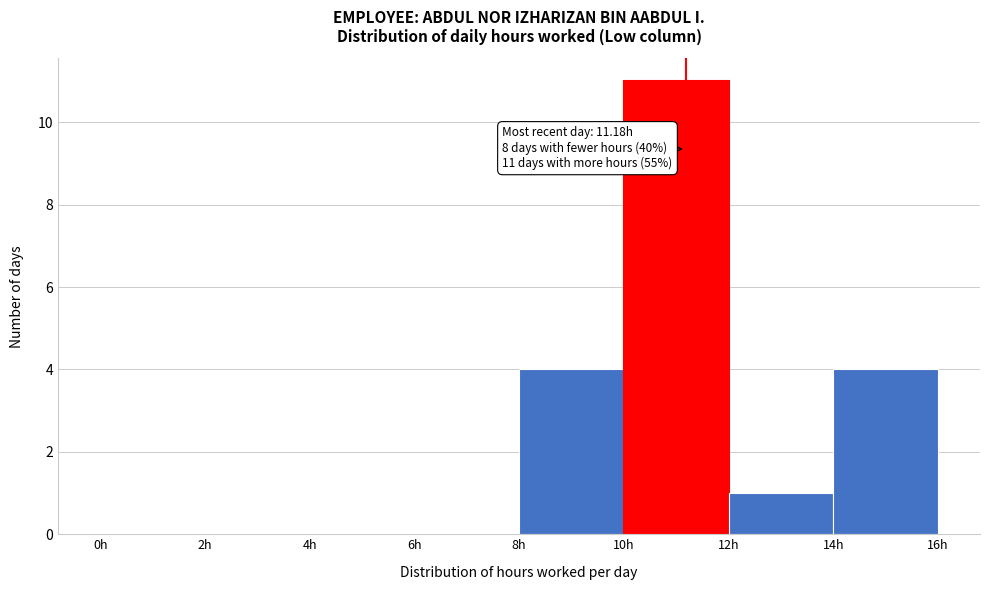

Which range on the x-axis has the tallest bar?

10 to 12